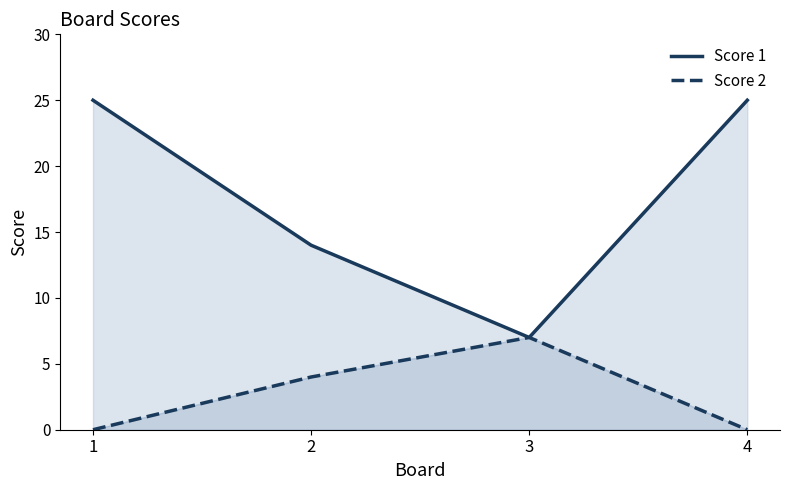

Reading right to left, list all the values displayed in this chart.

Score 1: 4=25	3=7	2=14	1=25
Score 2: 4=0	3=7	2=4	1=0